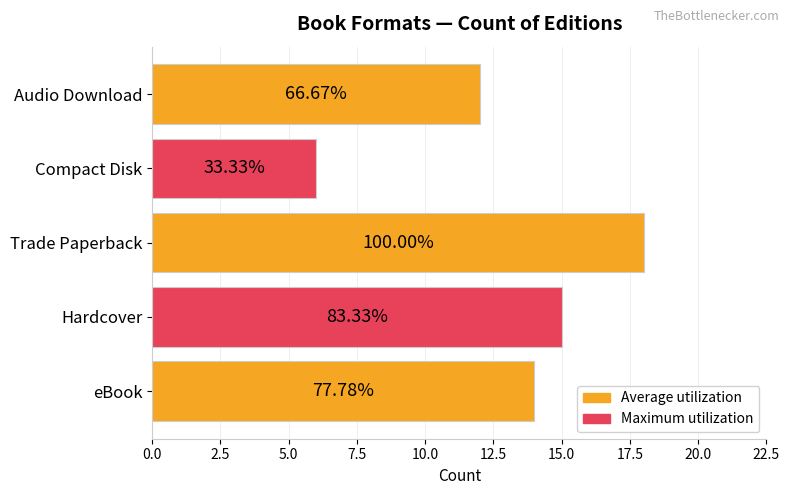

How many bars are there in total?

5